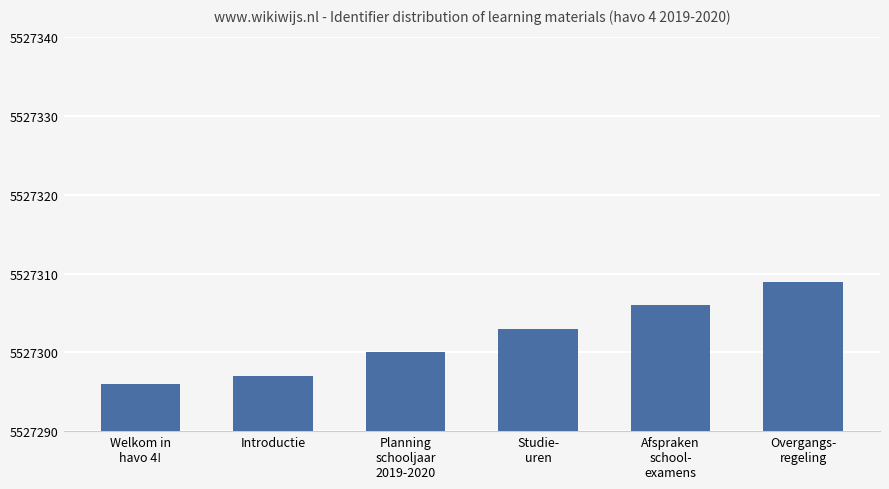

True or false: the data shows 1454684 at Welkom in
havo 4!.

False